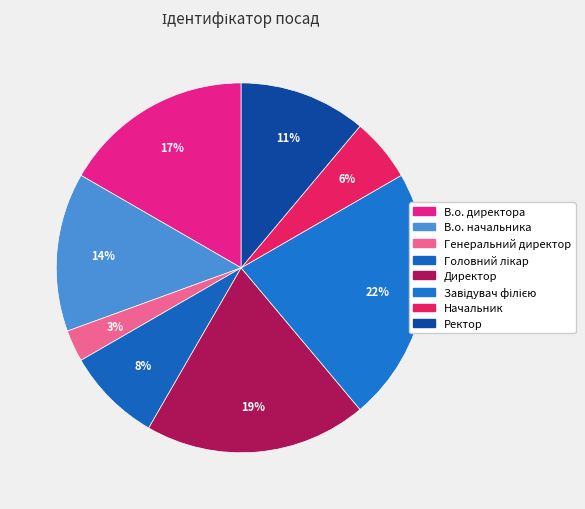

Combined, do Ректор and Директор account for over 50%?

No